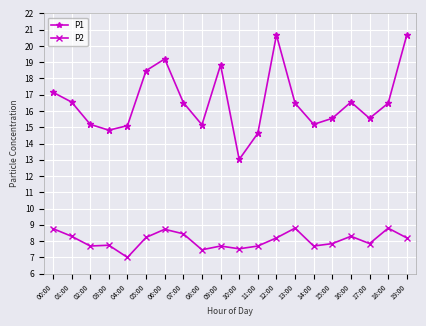

True or false: P2 has more than 1 interior local peaks.

True